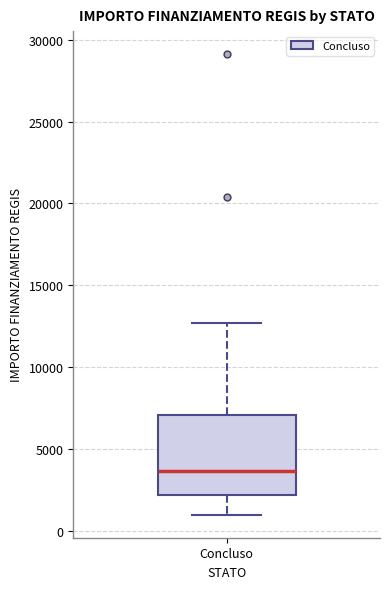

Read this box plot against the y-axis: the position of the median line, the range covered by the box, and the ends of both whiskers. The values are not printed on the chart, so give them approximately, as read against the axis.

median 3500, box 2000 to 7000, whiskers 1000 to 12500